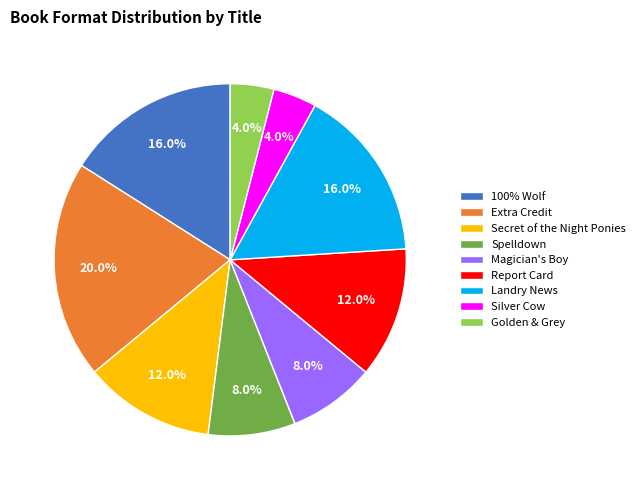

Is it true that Spelldown is 8% of the pie?

True